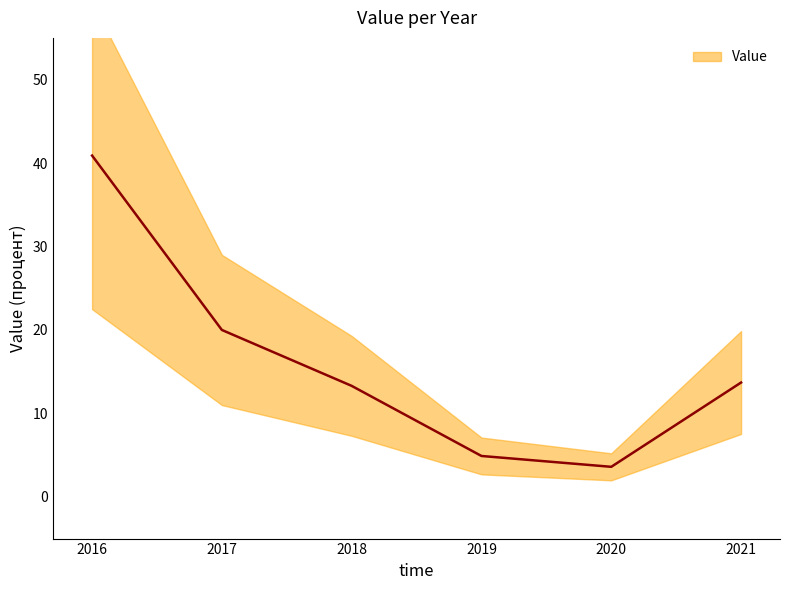

What is the value of the 2nd point from the left?

20.0